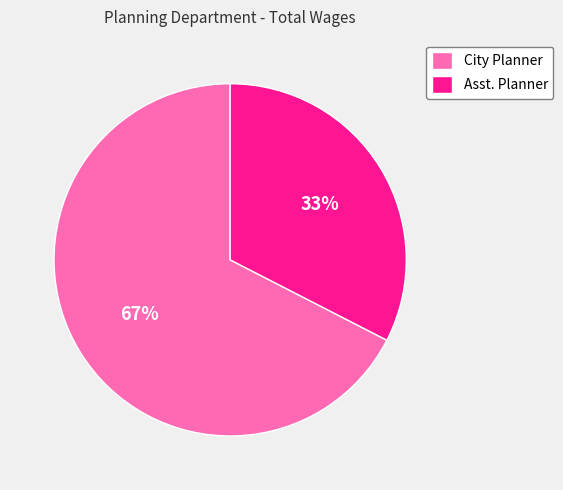

Rank the categories by value from lowest to highest.

Asst. Planner, City Planner